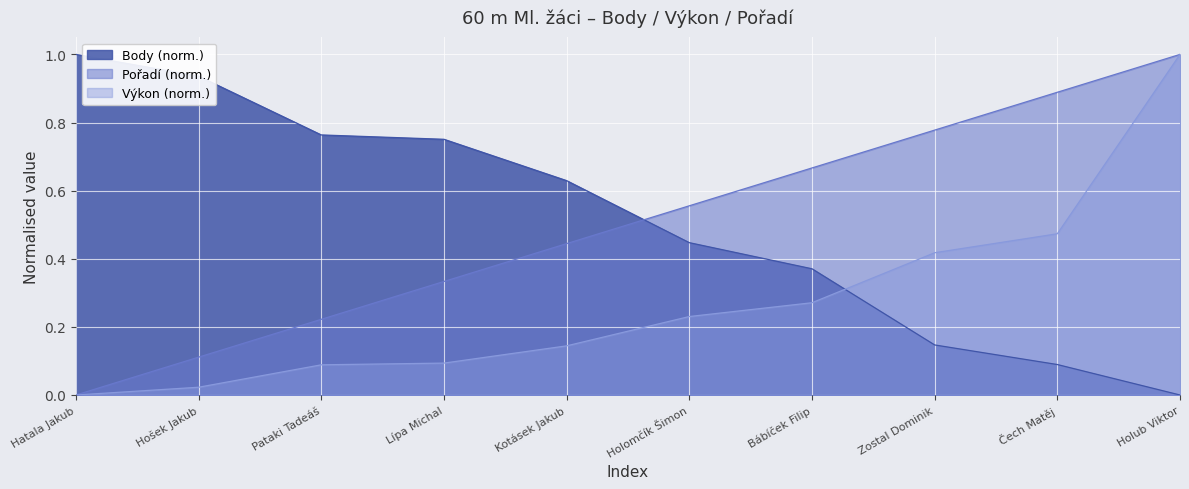

What is the label of the 9th point from the left?

Čech Matěj